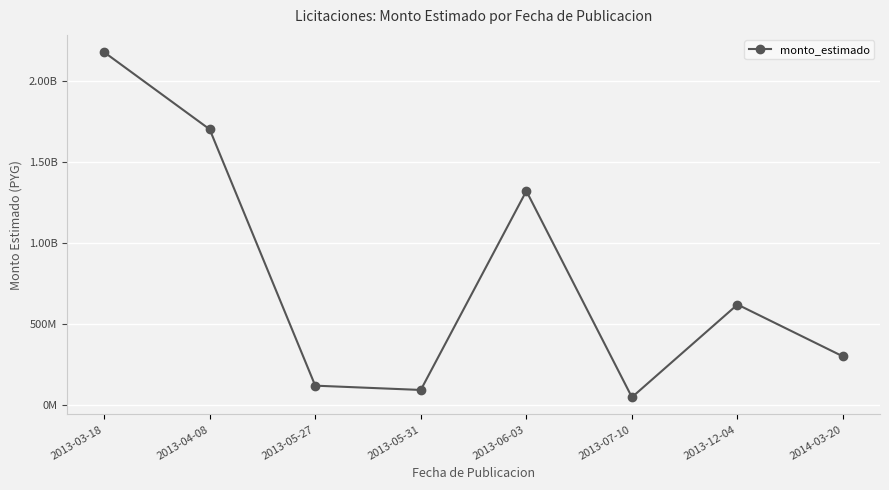

Is it true that the value at 2013-03-18 is 1122735937?

False